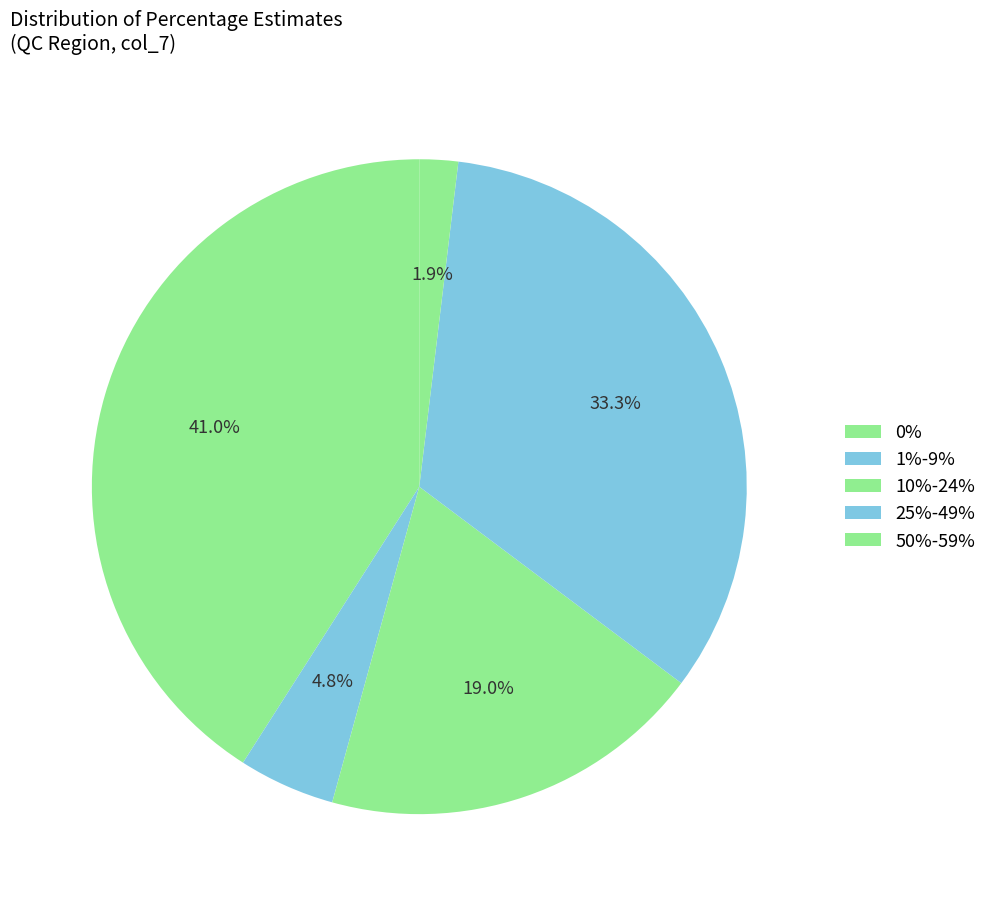

Count the number of slices in the pie.

5